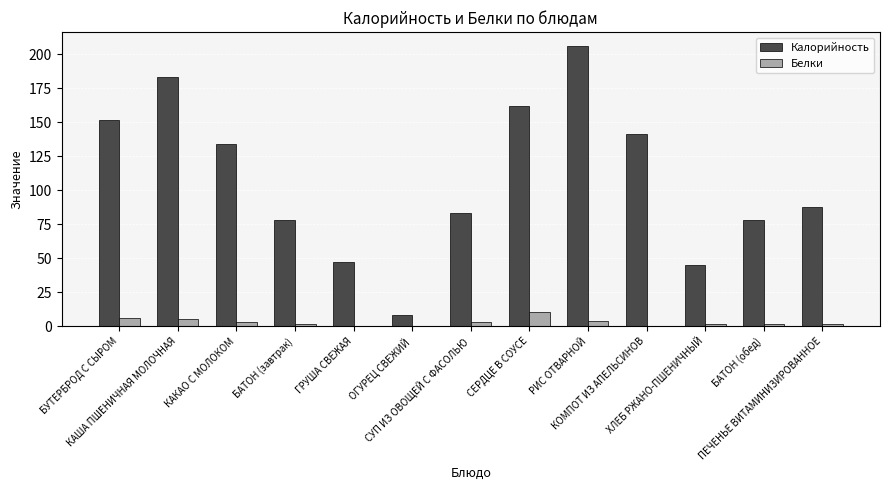

The value of Белки at СУП ИЗ ОВОЩЕЙ С ФАСОЛЬЮ is 3.5. True or false?

True